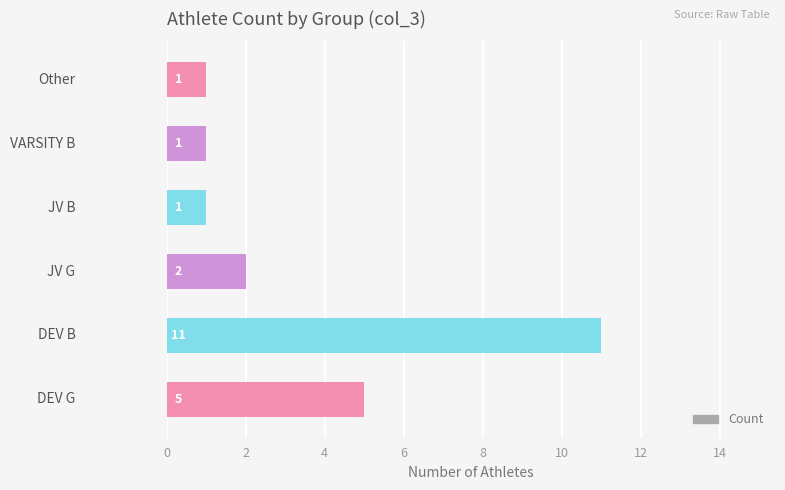

What is the difference between the maximum and minimum values?

10